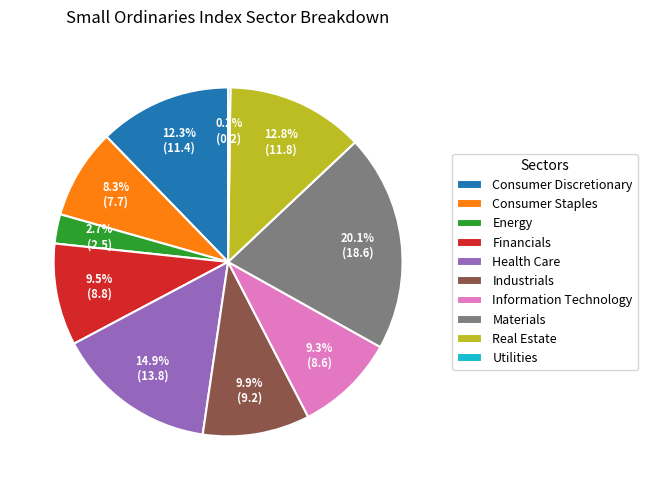

To the nearest percent, what percentage of the pie is Energy?

3%